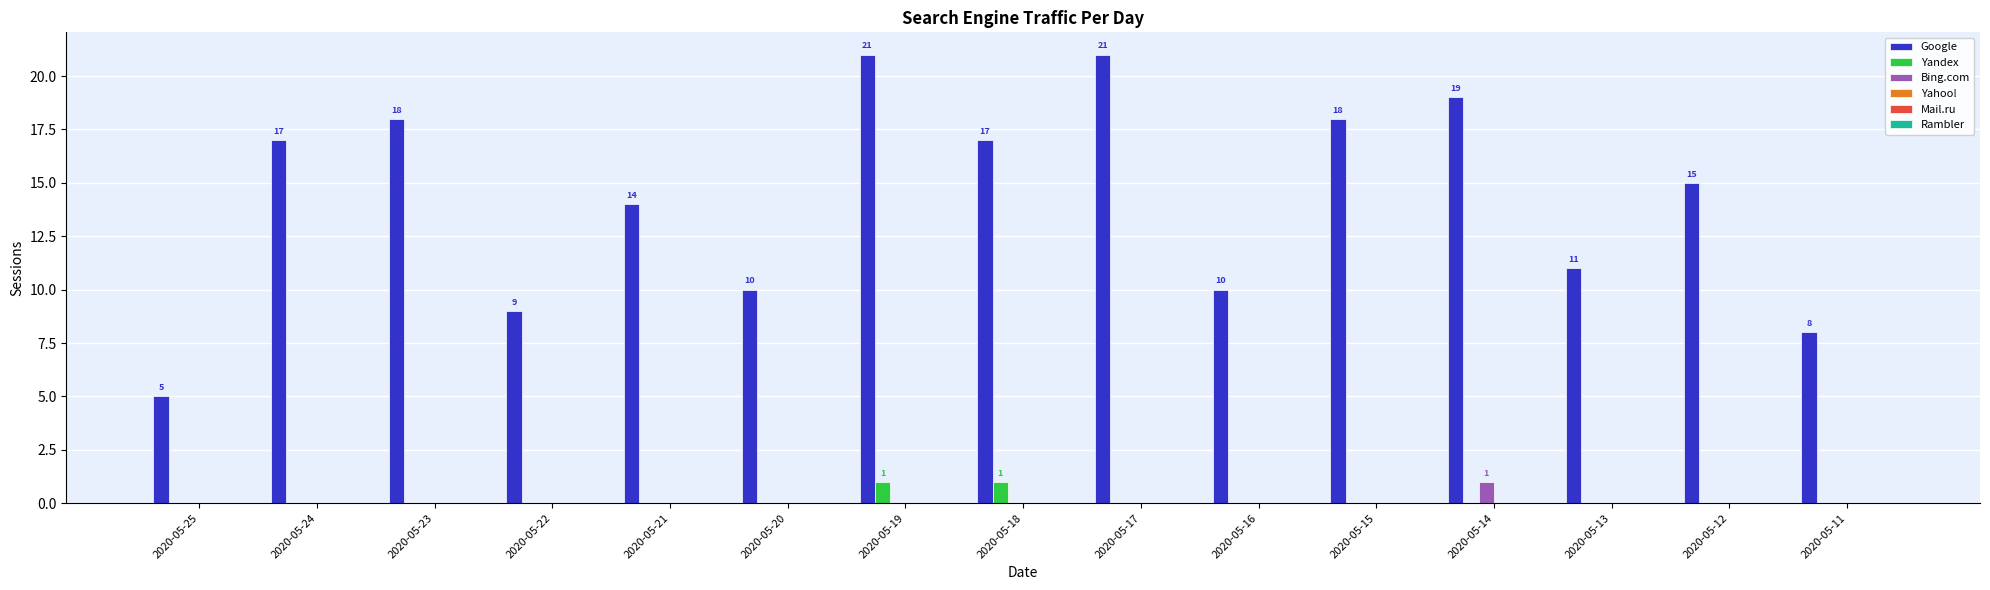

Are the bars grouped side by side (vs. stacked)?

Yes